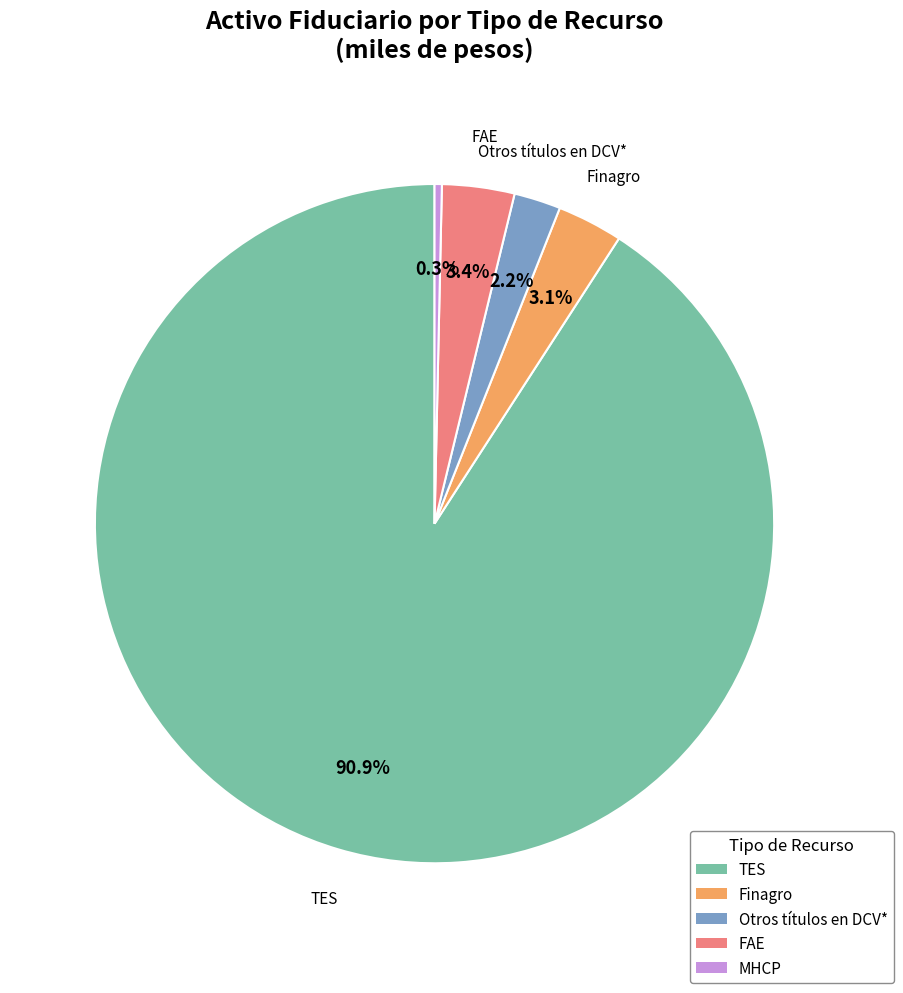

What percentage is NOT represented by MHCP?

99.7%